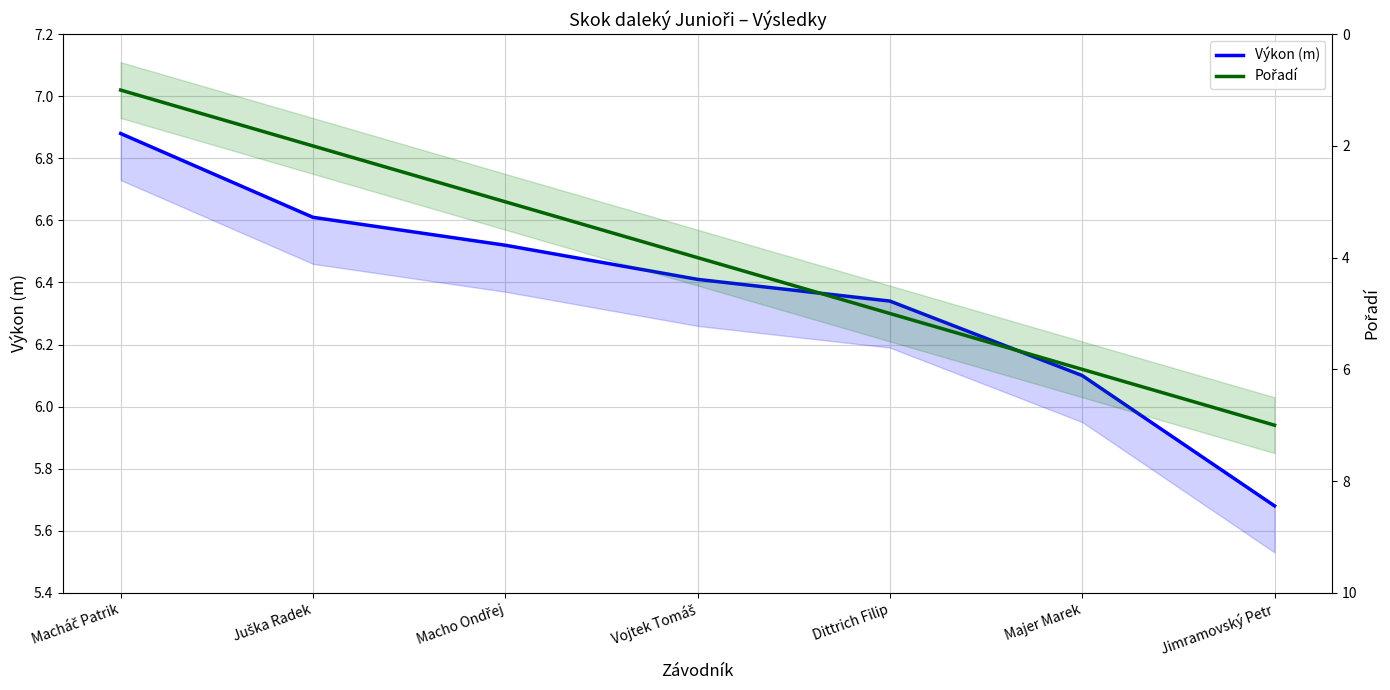

What is the maximum value for Výkon (m)?

6.9